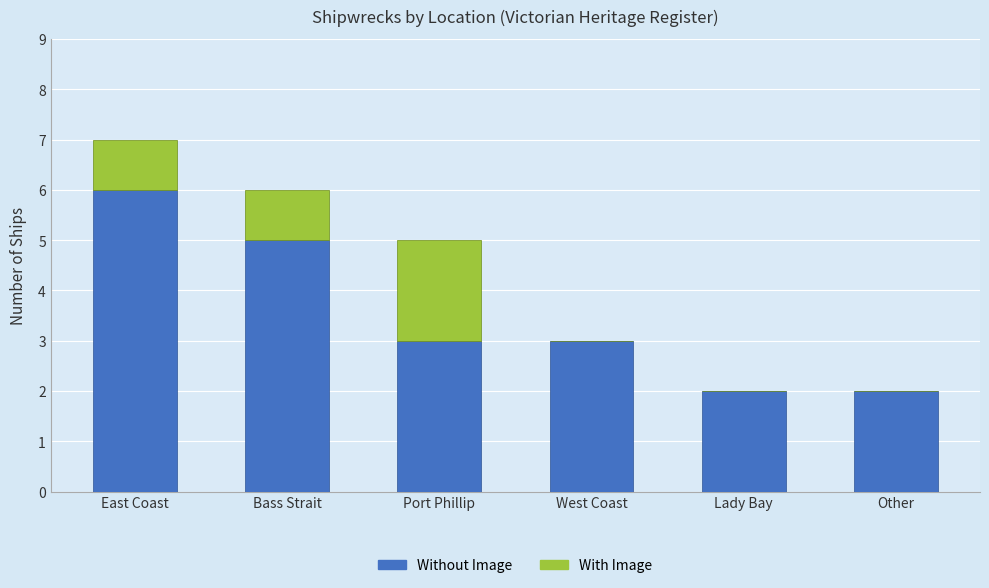

What is the highest value of the Without Image series?

6